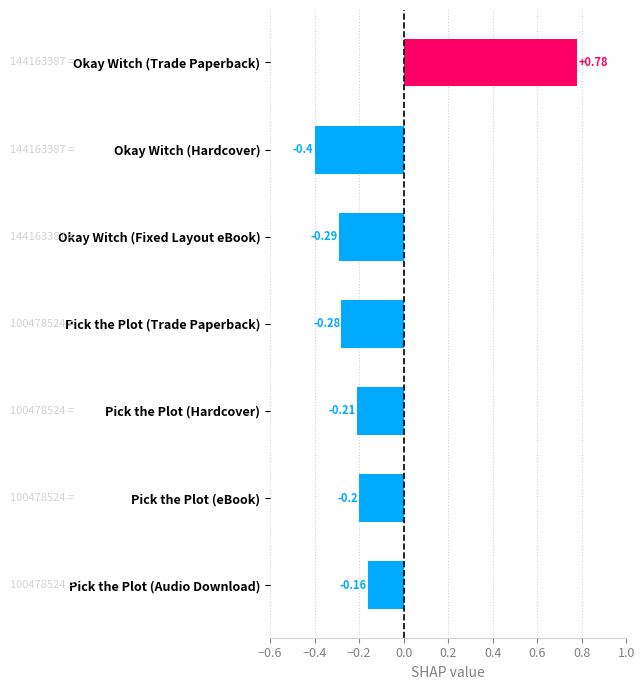

Rank the categories by value from highest to lowest.

Okay Witch (Trade Paperback), Pick the Plot (Audio Download), Pick the Plot (eBook), Pick the Plot (Hardcover), Pick the Plot (Trade Paperback), Okay Witch (Fixed Layout eBook), Okay Witch (Hardcover)